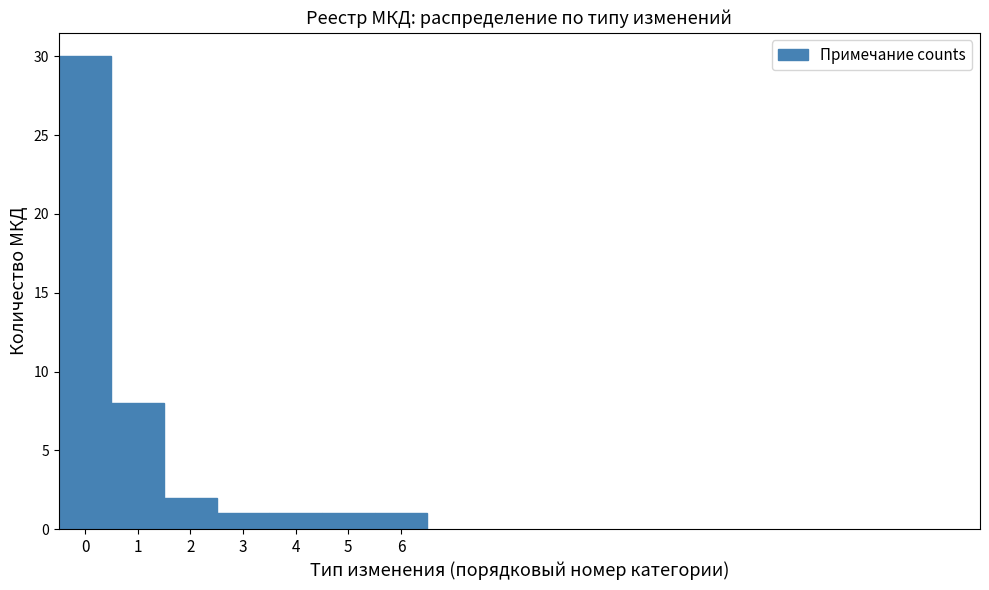

Reading left to right, transcribe this chart: for each bar, give the range it covers on the x-axis and its height. The values are not printed on the chart, so give them approximately, as read against the axis.

-0.5 to 0.5: 30
0.5 to 1.5: 8
1.5 to 2.5: 2
2.5 to 3.5: 1
3.5 to 4.5: 1
4.5 to 5.5: 1
5.5 to 6.5: 1